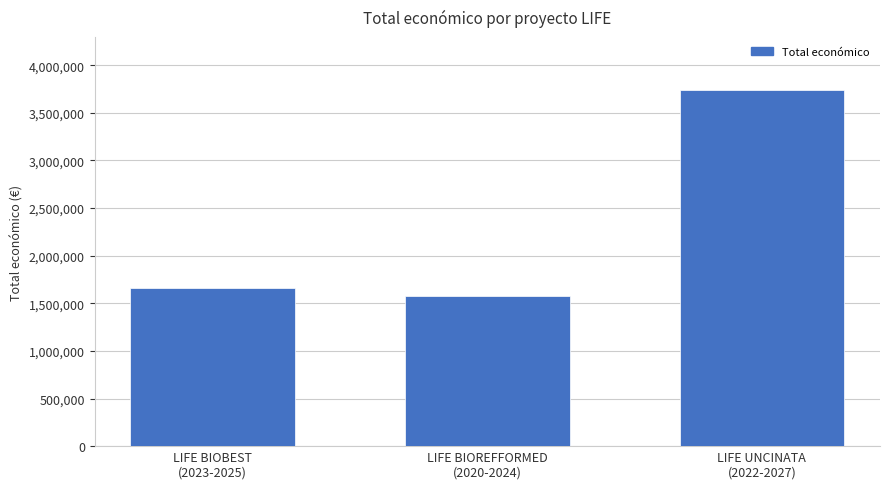

How many bars are there in total?

3